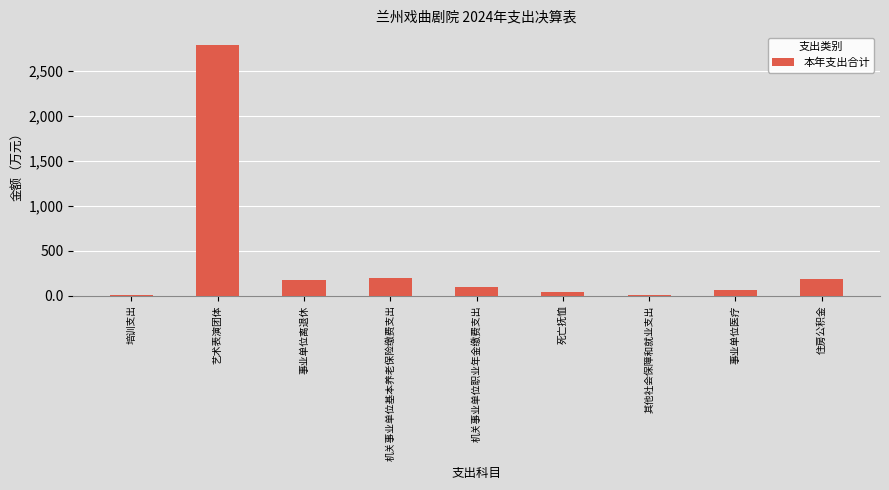

Read the value at 事业单位医疗.

67.8